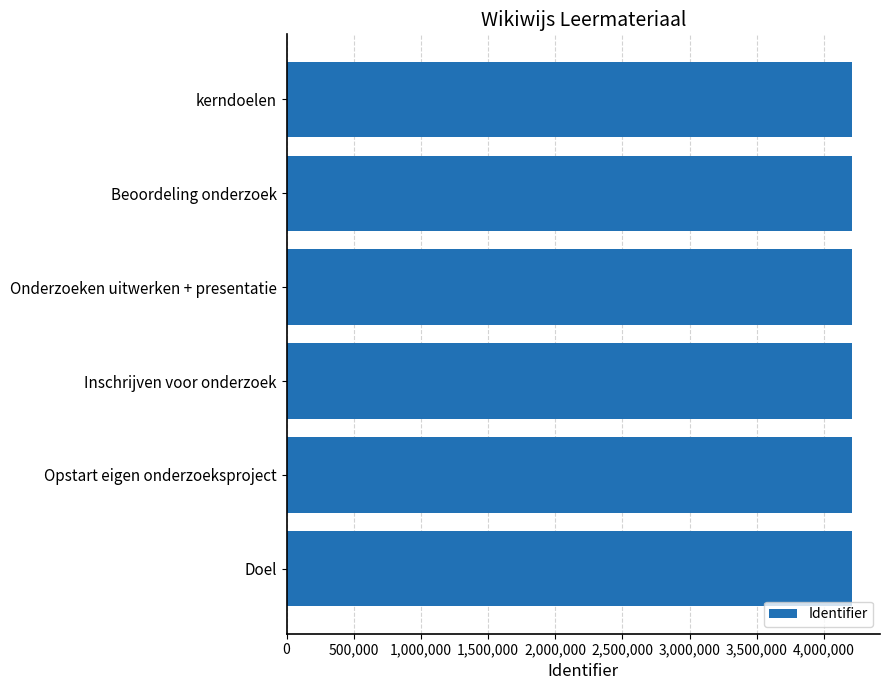

The chart shows a value of 4207454 at kerndoelen. True or false?

True